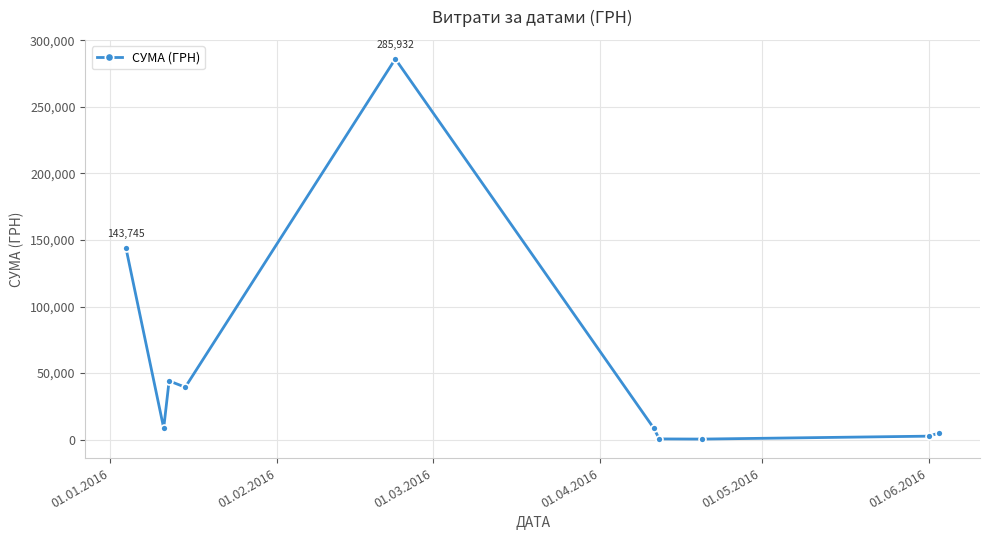

What is the maximum value shown in the chart?

285931.6